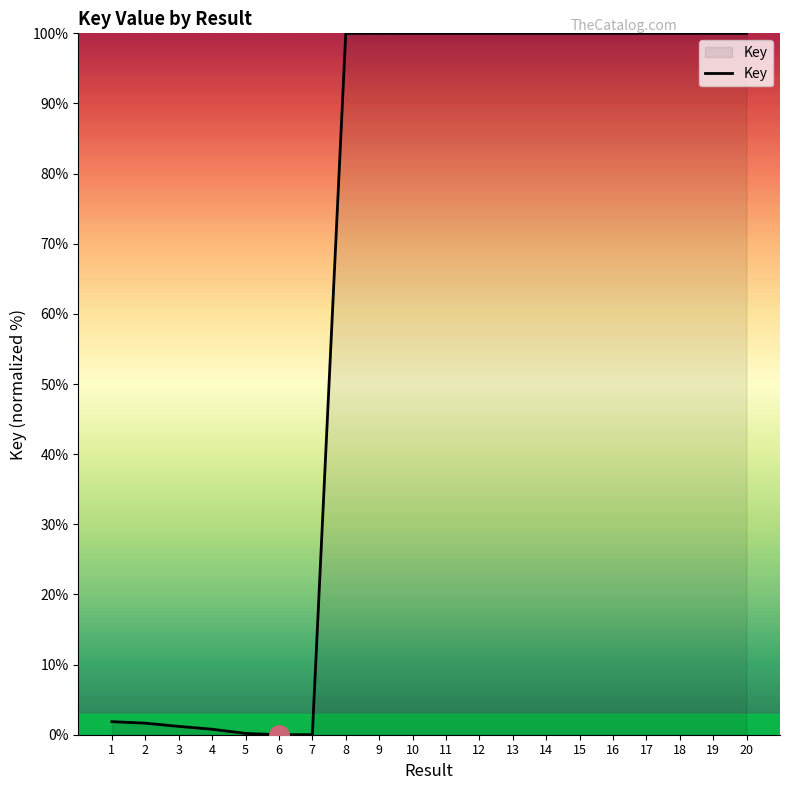

What is the difference between the maximum and minimum values?

100.0